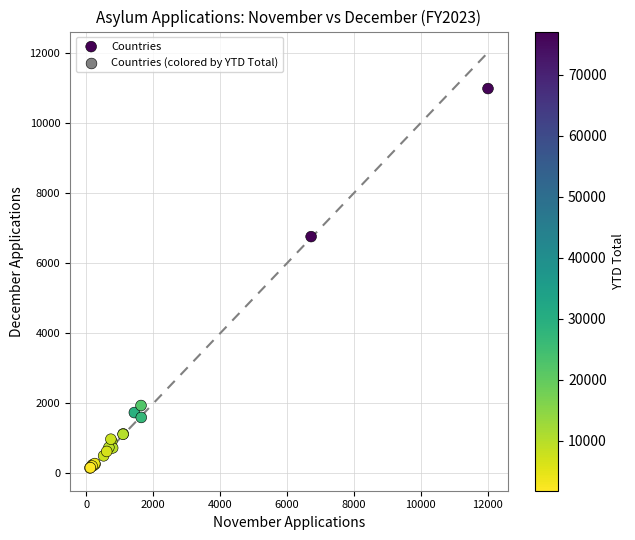

What Y value in the scatter plot is closest to 5570?

6757